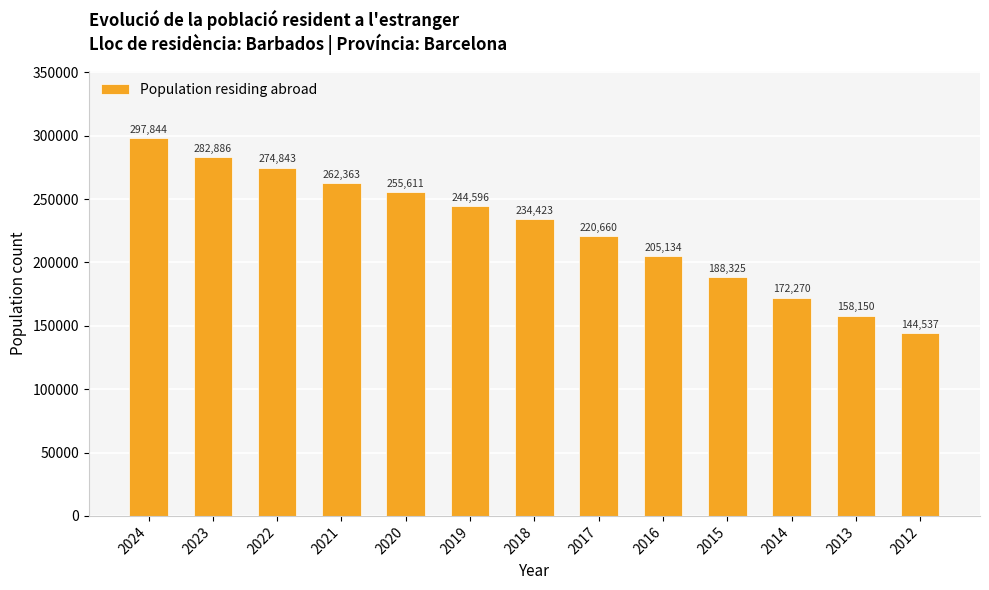

List the labels in order of value, smallest first.

2012, 2013, 2014, 2015, 2016, 2017, 2018, 2019, 2020, 2021, 2022, 2023, 2024